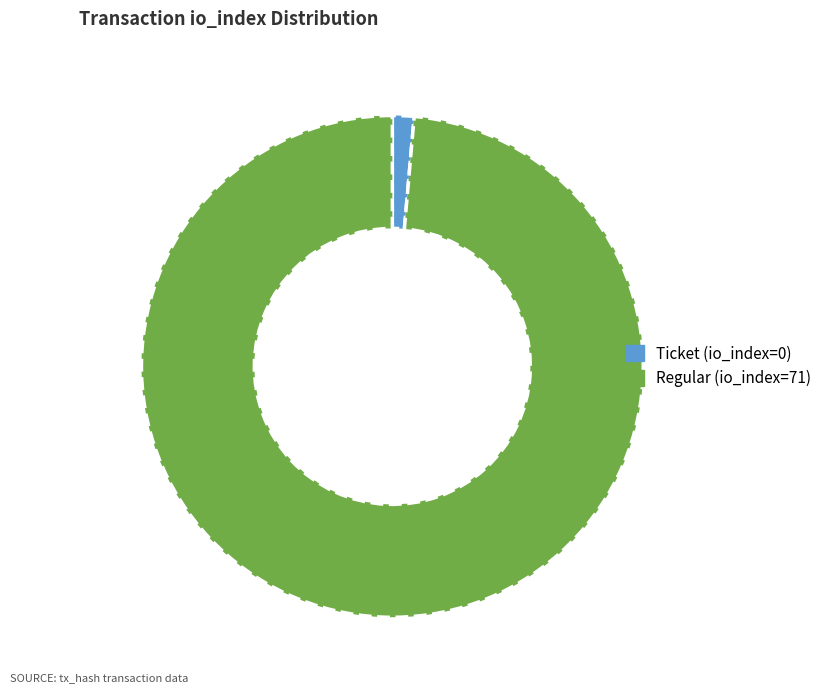

What is the smallest slice in the pie chart?

Ticket (io_index=0)